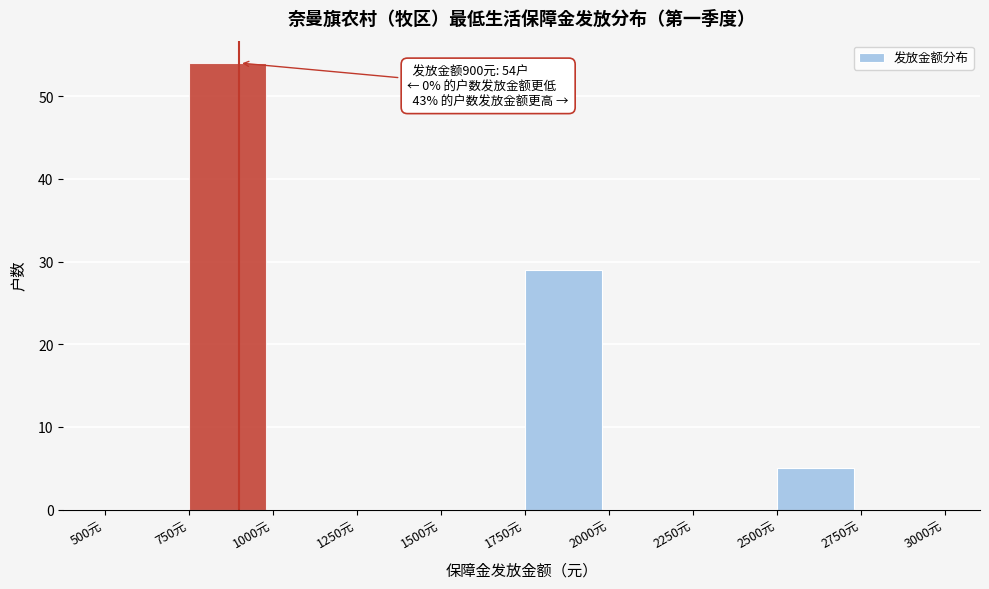

Which range on the x-axis has the tallest bar?

750 to 1000